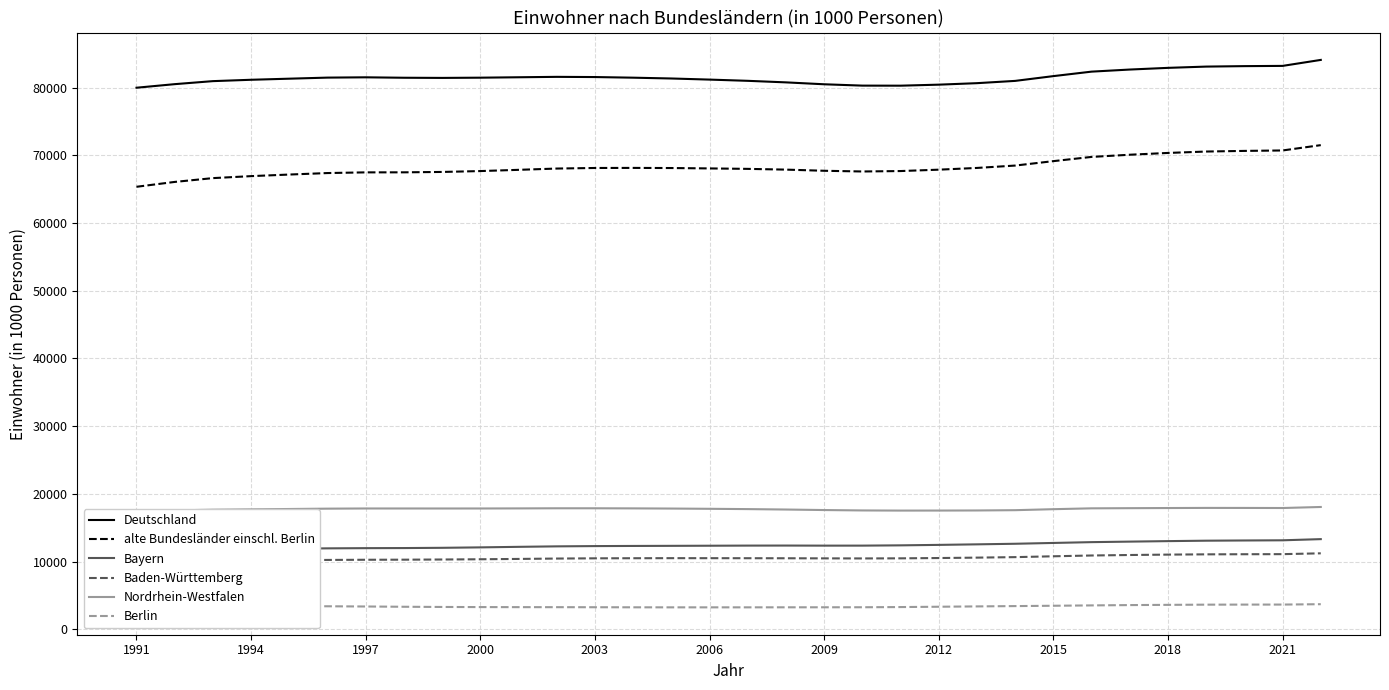

True or false: Berlin and Bayern intersect in this chart.

False